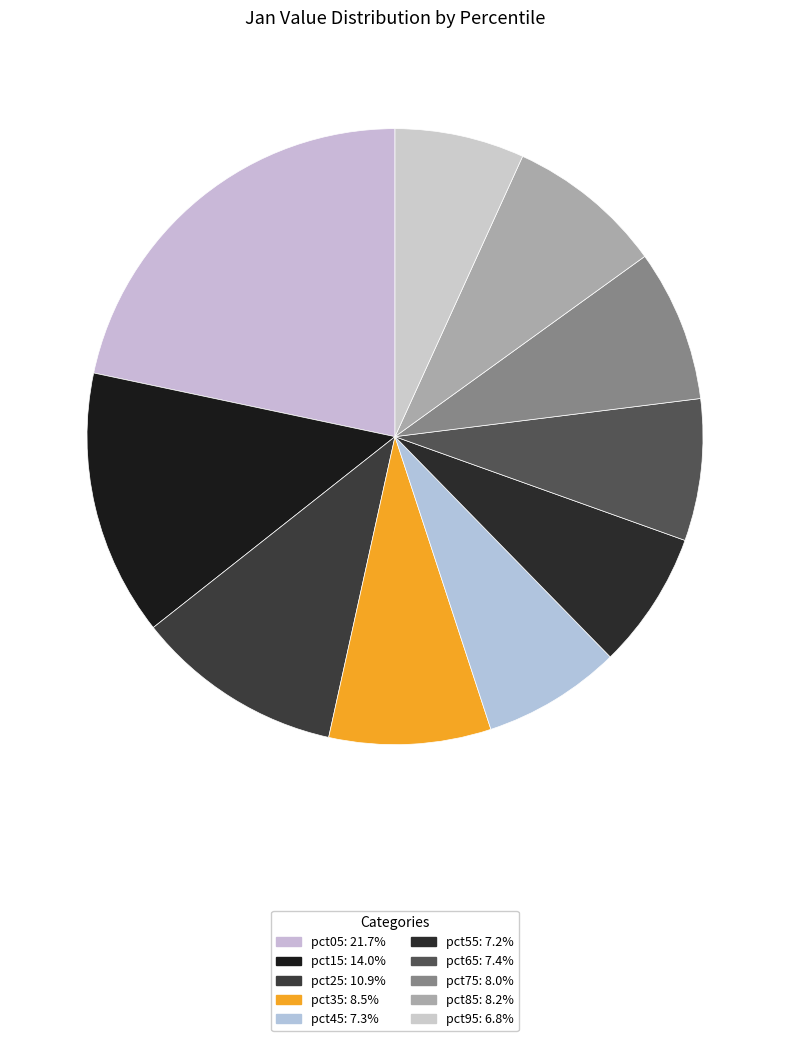

Is there any slice that represents more than half of the pie?

No